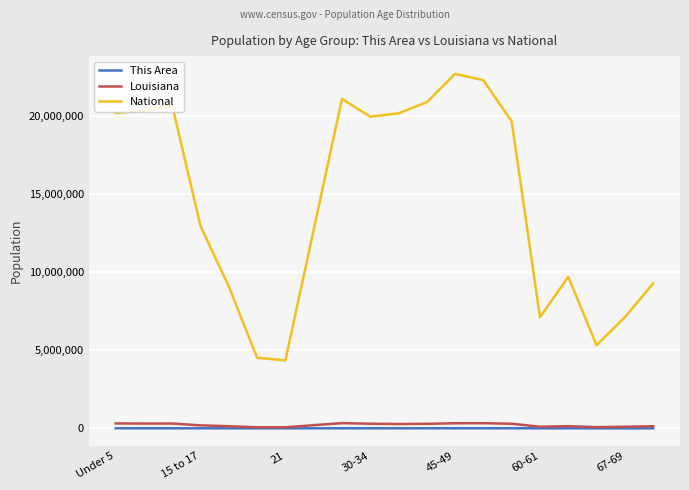

Which series has the widest spread of values?

National